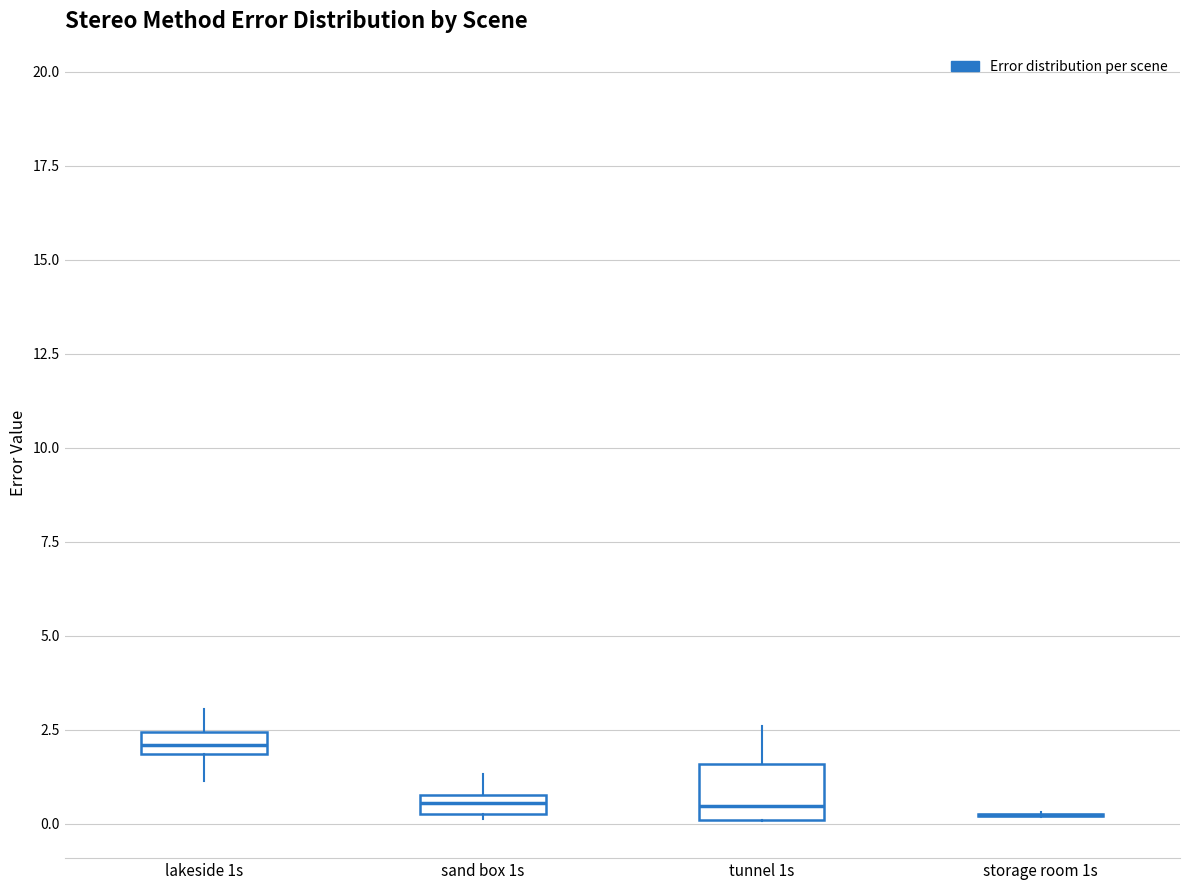

Where is the lower edge of the box for lakeside 1s on the y-axis? The values are not printed on the chart, so give them approximately, as read against the axis.

2.0